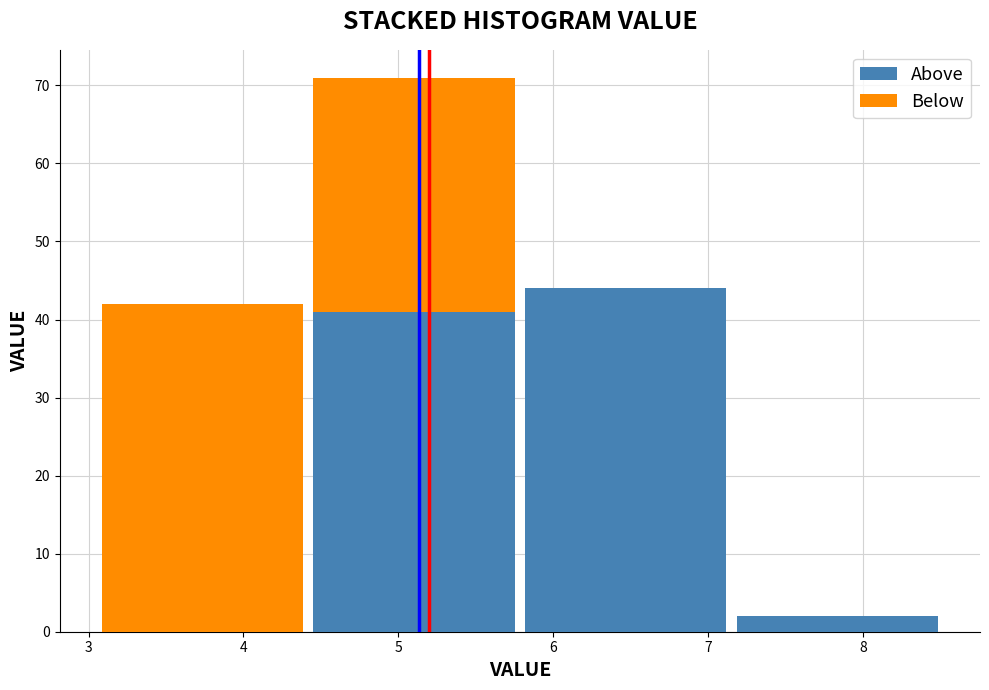

Reading left to right, transcribe this chart: for each stacked bar, give the range it covers on the x-axis and its total height. Neither the bar edges nor the heights are printed on the chart, so give them approximately, as read against the axes.

3.1 to 4.4: 42
4.4 to 5.8: 71
5.8 to 7.2: 44
7.2 to 8.5: 2